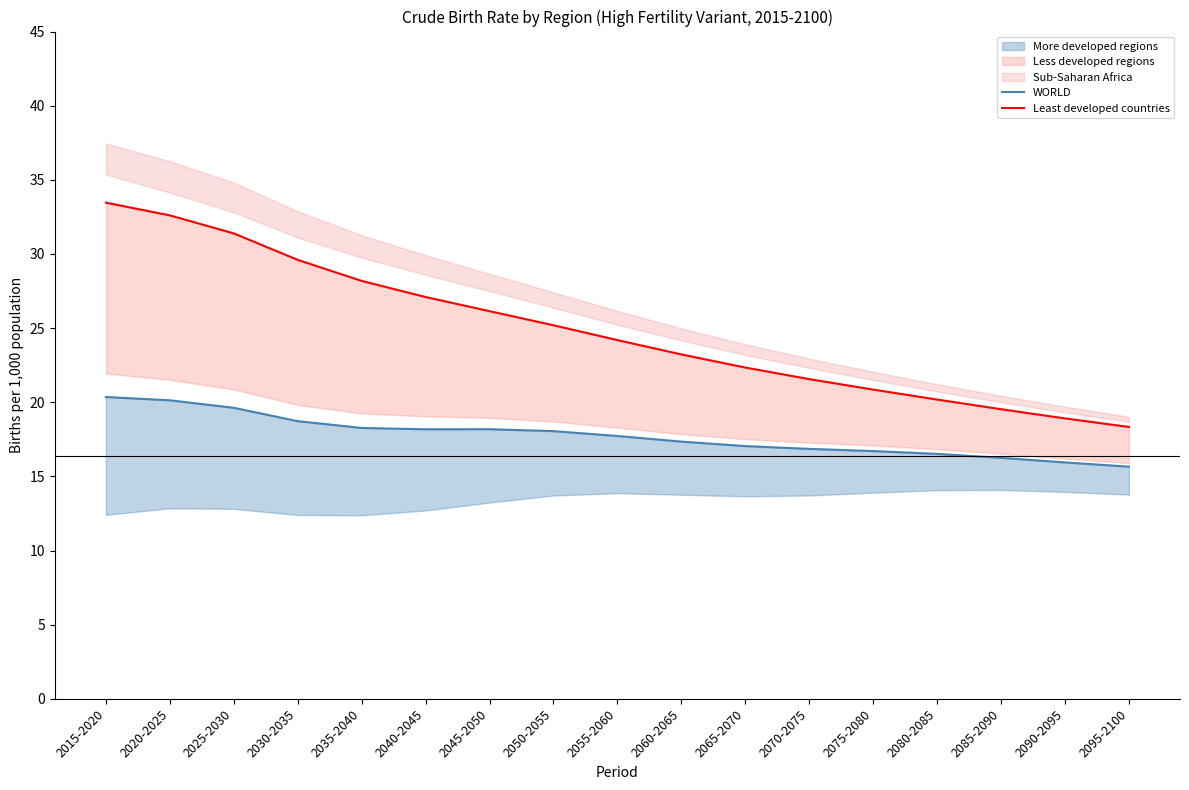

Which label corresponds to the largest value in the chart?

2015-2020